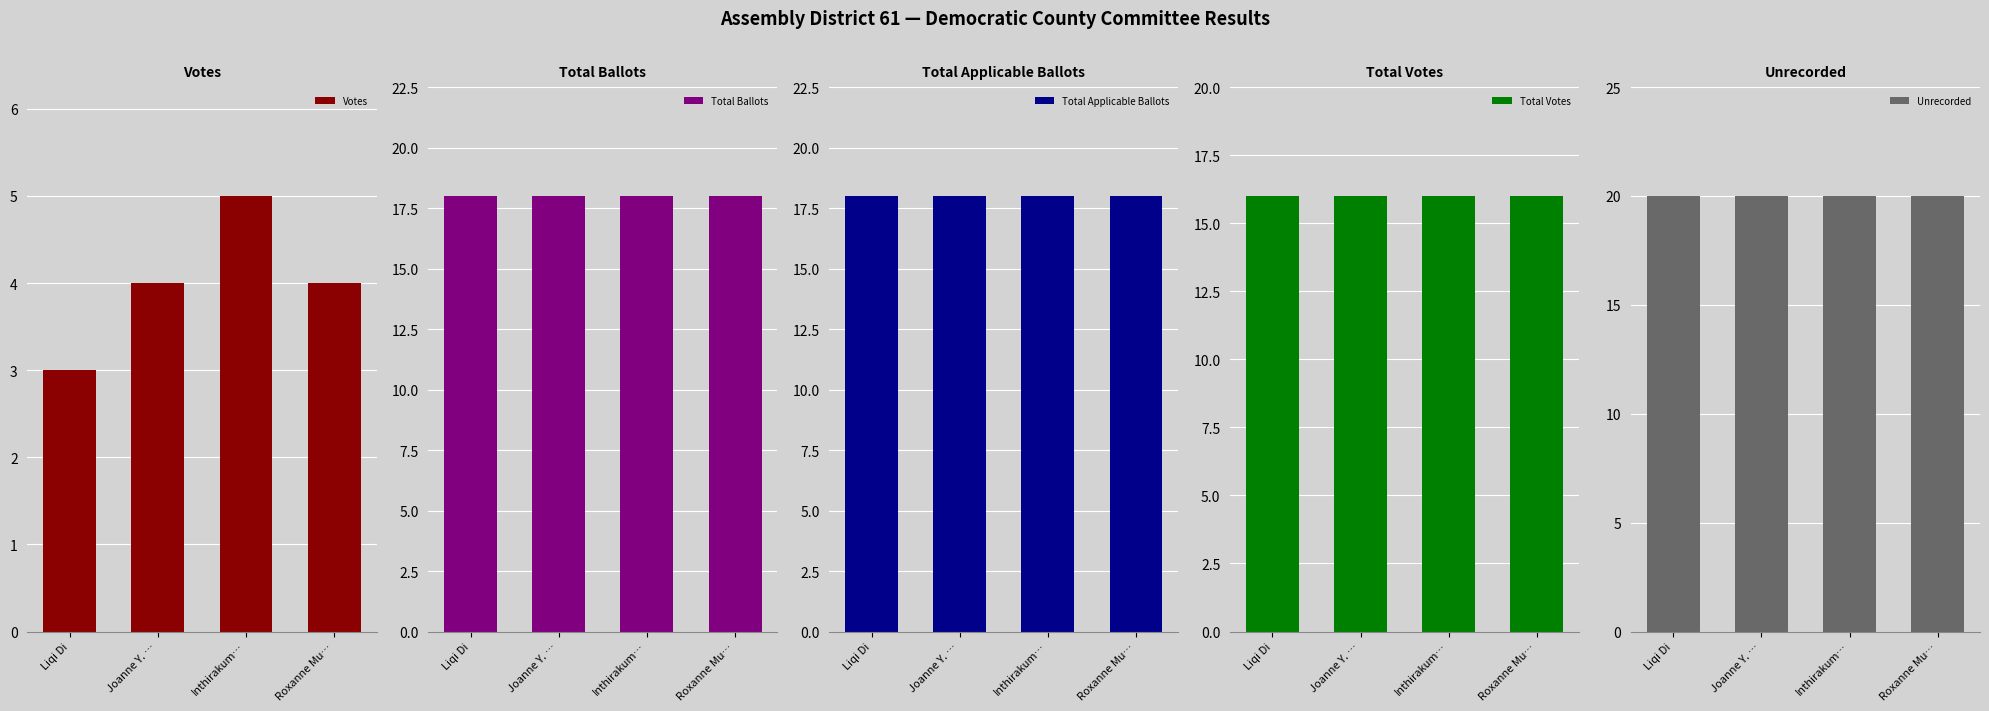

Reading right to left, extract all data points from this chart.

Votes: Roxanne Mu…=4	Inthirakum…=5	Joanne Y. …=4	Liqi Di=3
Total Ballots: Roxanne Mu…=18	Inthirakum…=18	Joanne Y. …=18	Liqi Di=18
Total Applicable Ballots: Roxanne Mu…=18	Inthirakum…=18	Joanne Y. …=18	Liqi Di=18
Total Votes: Roxanne Mu…=16	Inthirakum…=16	Joanne Y. …=16	Liqi Di=16
Unrecorded: Roxanne Mu…=20	Inthirakum…=20	Joanne Y. …=20	Liqi Di=20